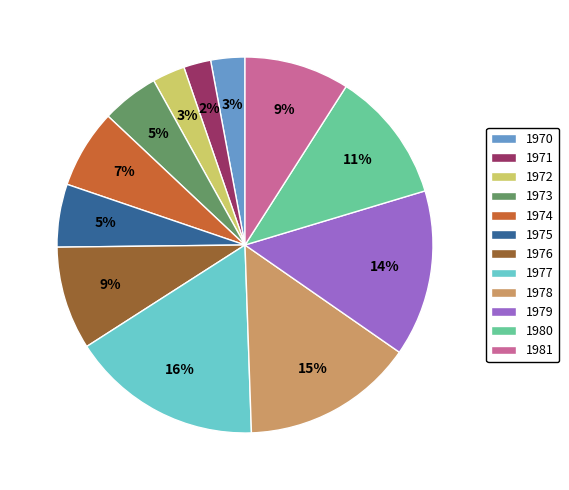

The 1975 slice represents 1% of the pie. True or false?

False